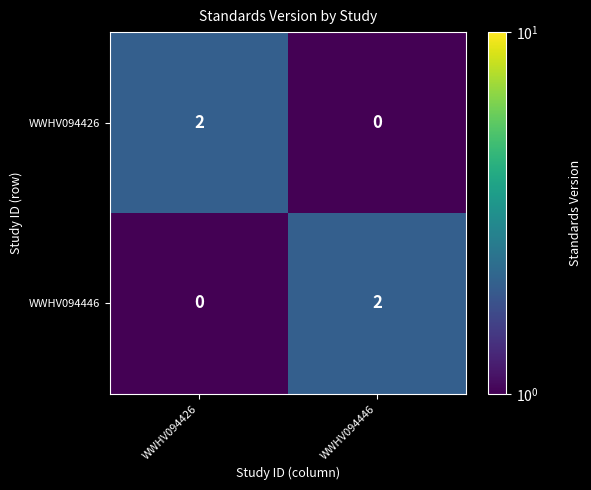

Where is WWHV094446 nearest to the value 1?

WWHV094426